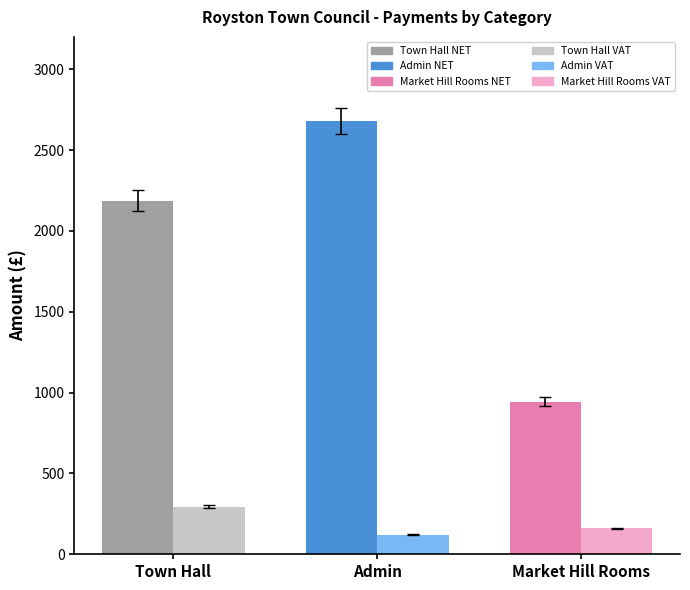

At Market Hill Rooms, list the series in order from largest to smallest.

NET, VAT